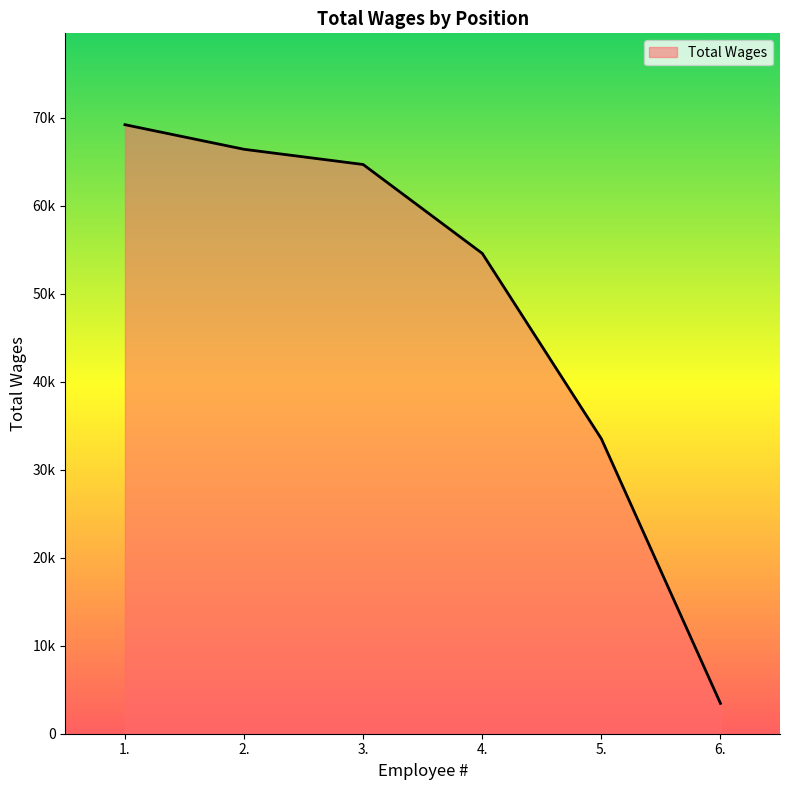

The value at 2. is 101998. True or false?

False